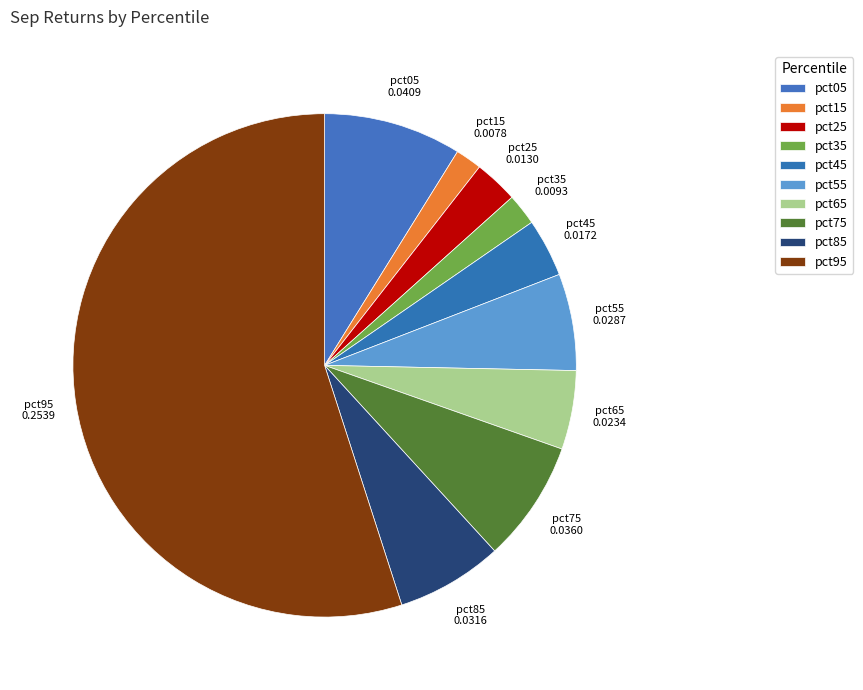

Which slice is the smallest?

pct15